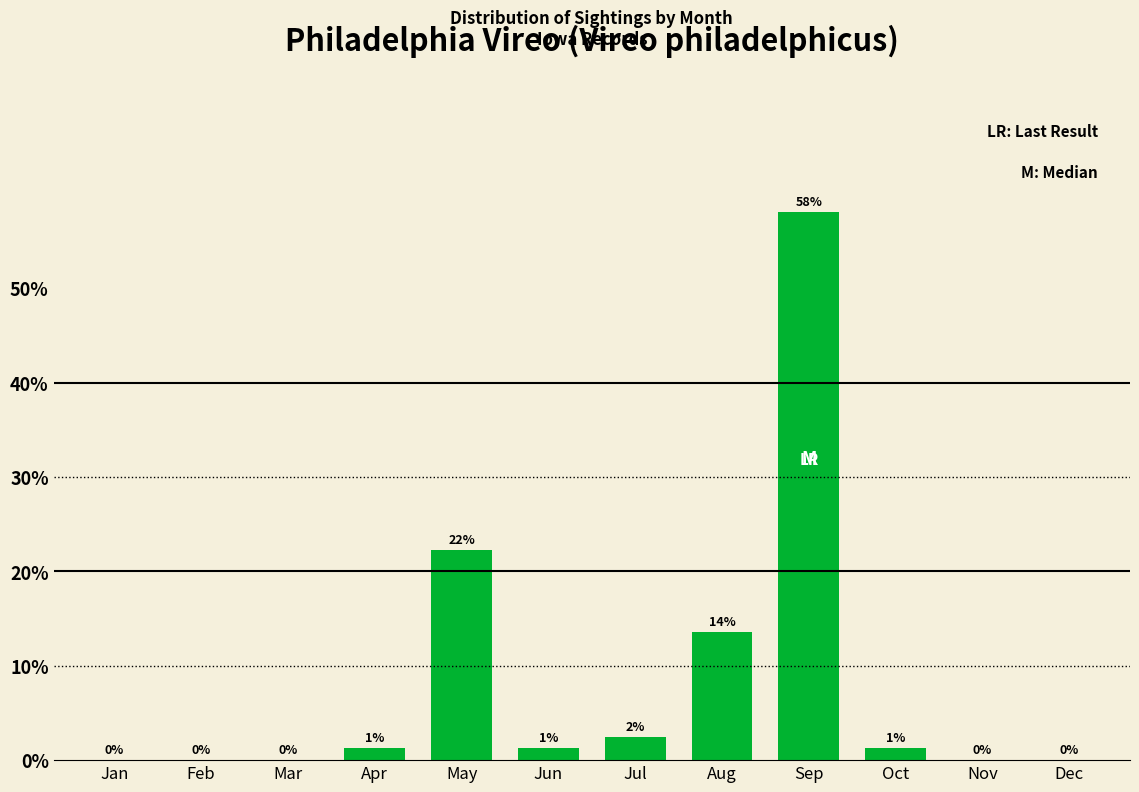

What is the greatest value displayed?

58.0